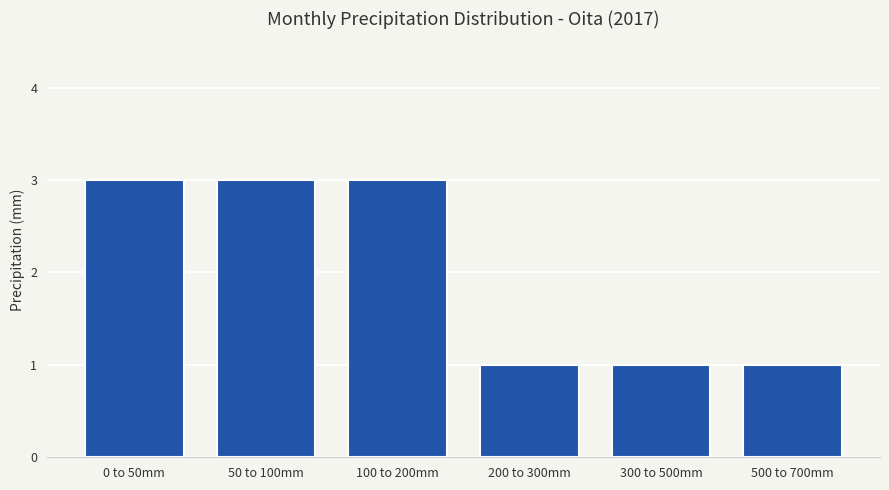

Reading left to right, extract all data points from this chart.

3	3	3	1	1	1